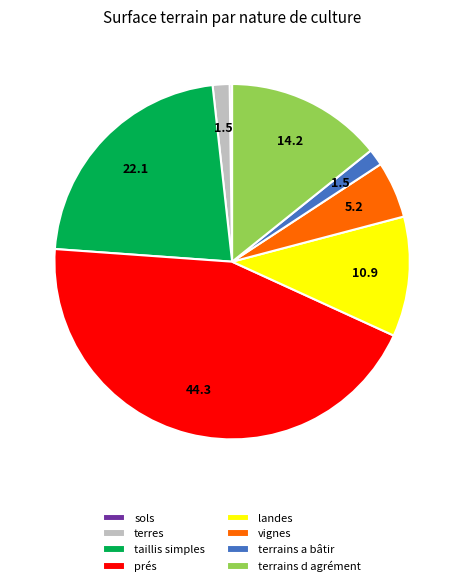

Which has a higher value, vignes or terrains a bâtir?

vignes